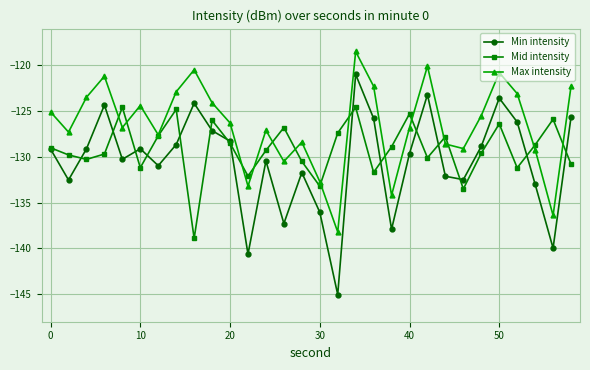

What is the maximum value for Min intensity?

-121.0